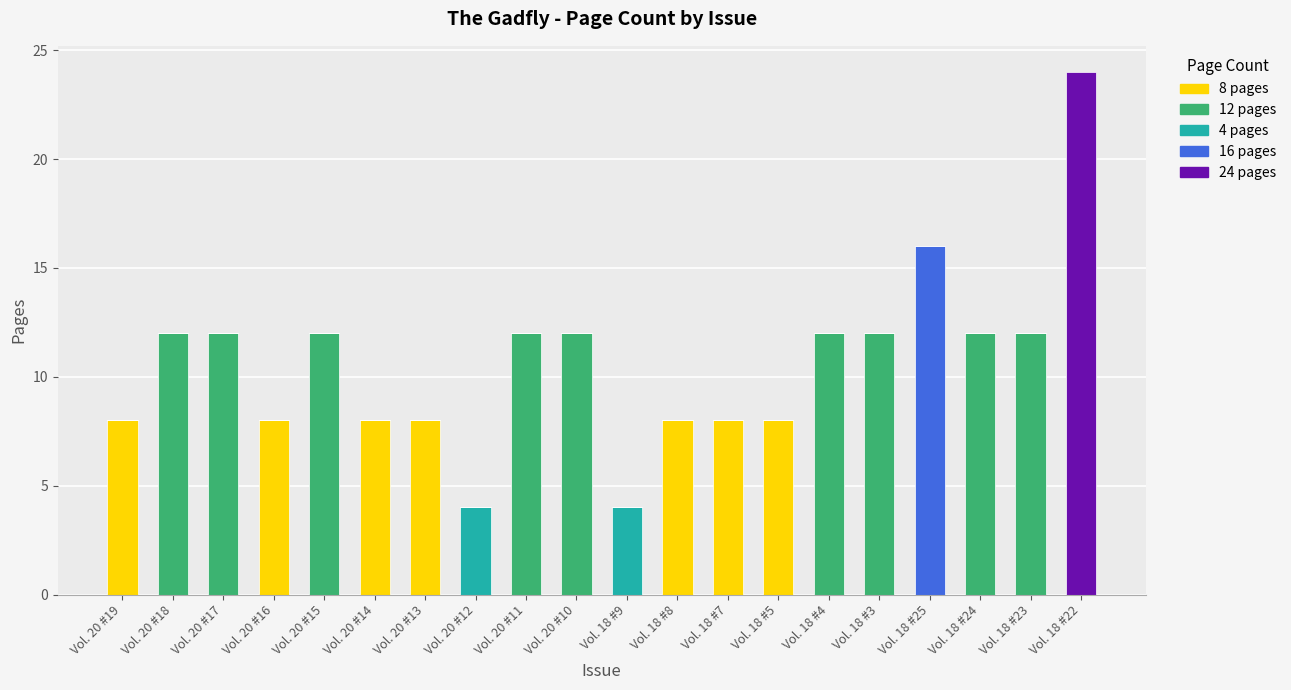

Is it true that 8 pages equals 0 at Vol. 20 #11?

True